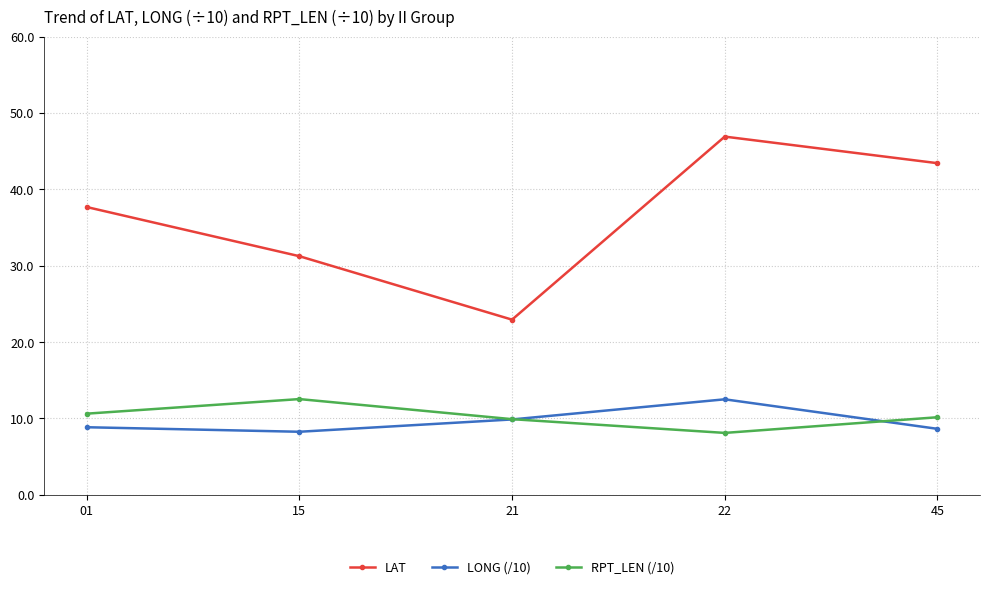

Where is the first local minimum for LONG (/10)?

15